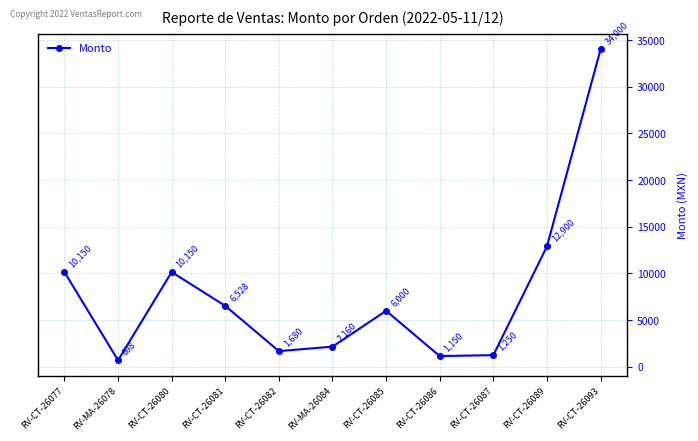

The chart shows a value of 1680 at RV-CT-26082. True or false?

True